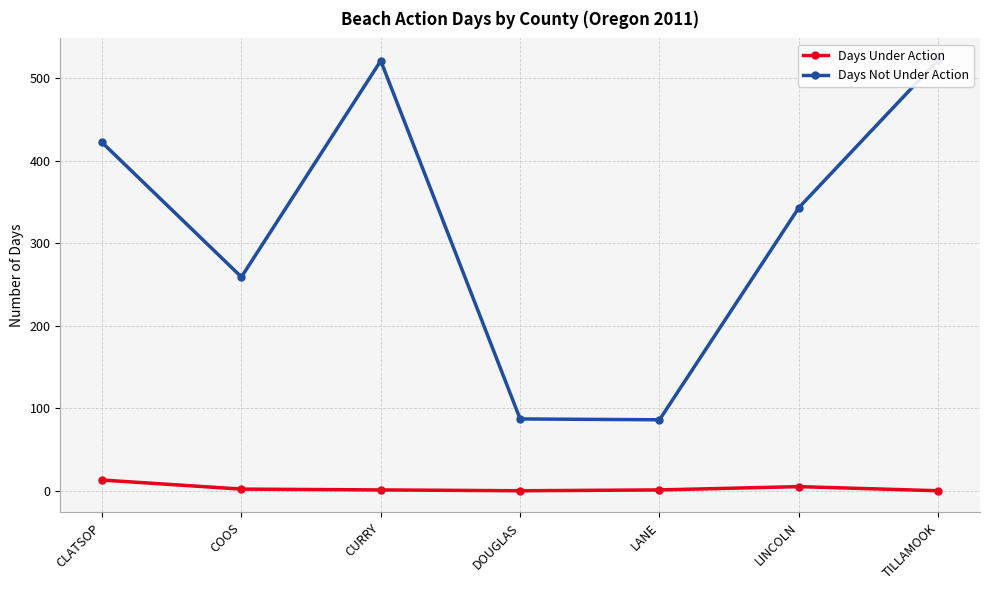

True or false: Days Under Action has a value of 0 at COOS.

False